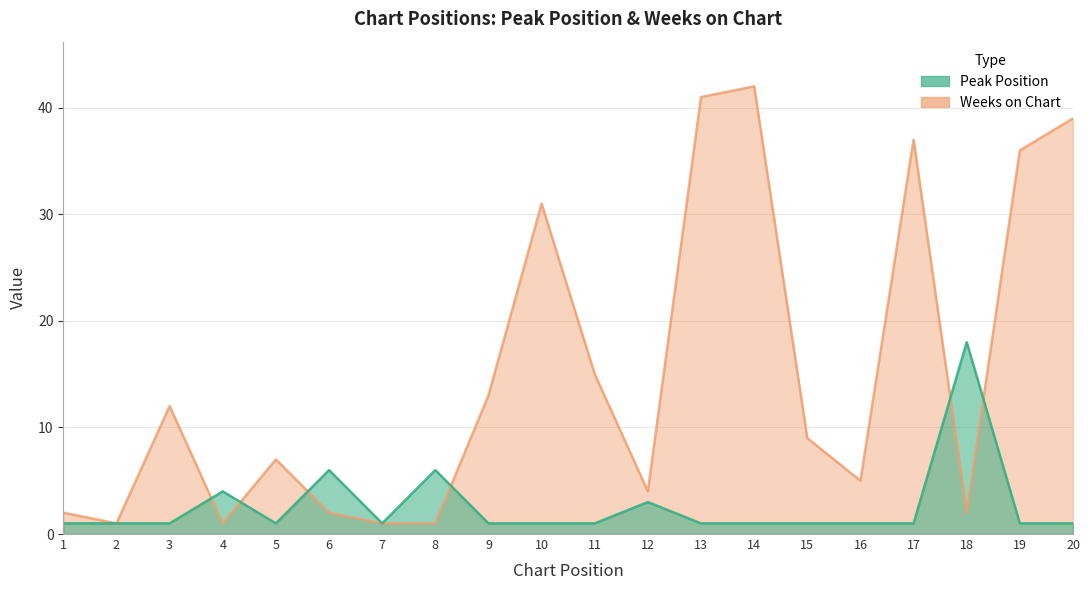

What is the spread (max minus min) of values at 8?

5